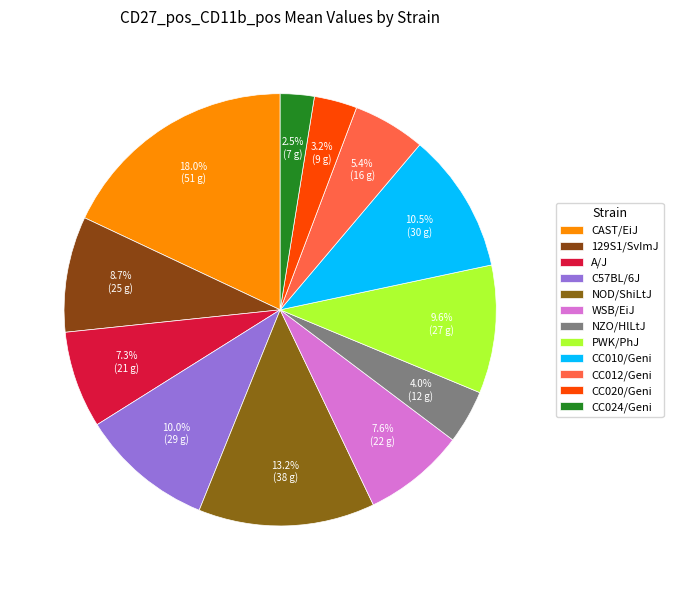

How many slices are in this pie chart?

12